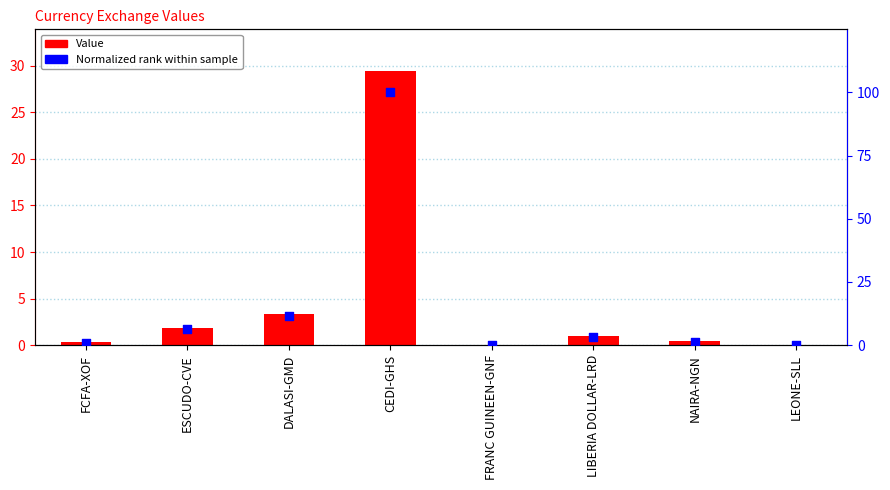

What are all the series names shown in the legend?

Value, Normalized rank